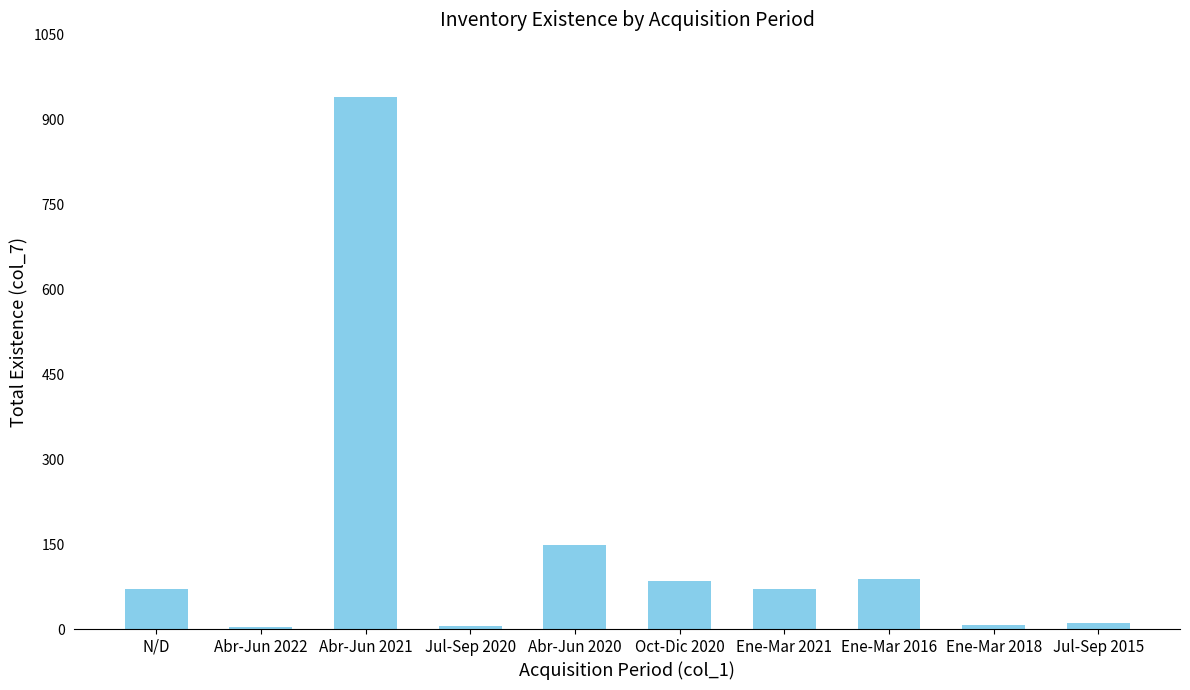

What is the approximate value at N/D, to the nearest 100?

100